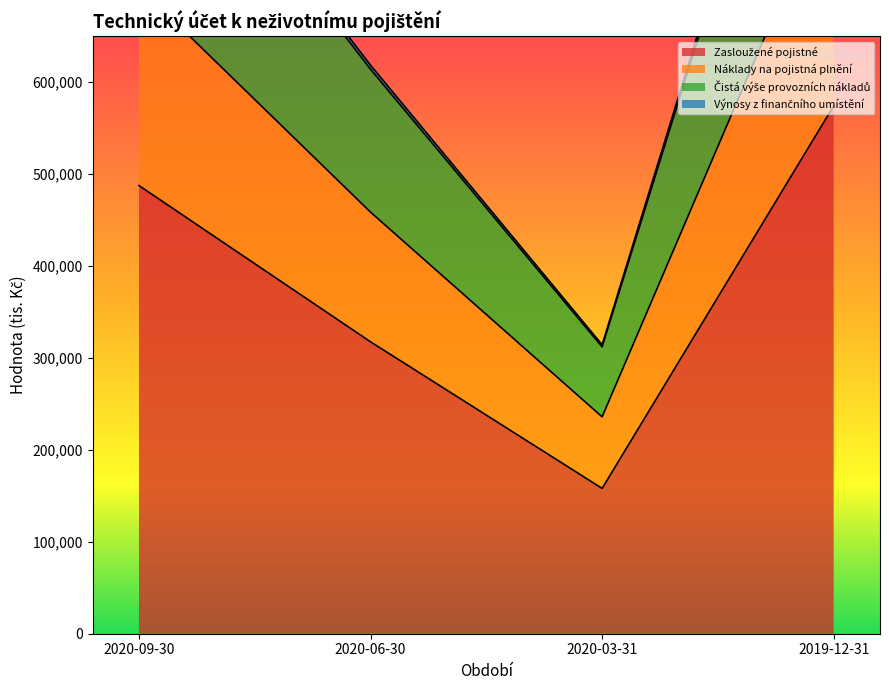

At which label does Zasloužené pojistné reach its minimum?

2020-03-31